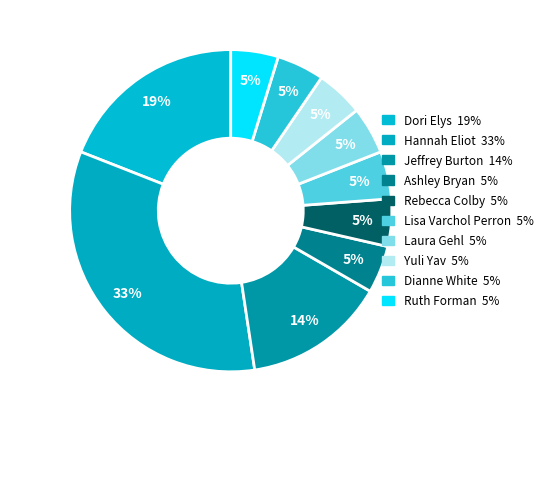

Combined, what portion of the pie is Laura Gehl and Yuli Yav?

9.5%